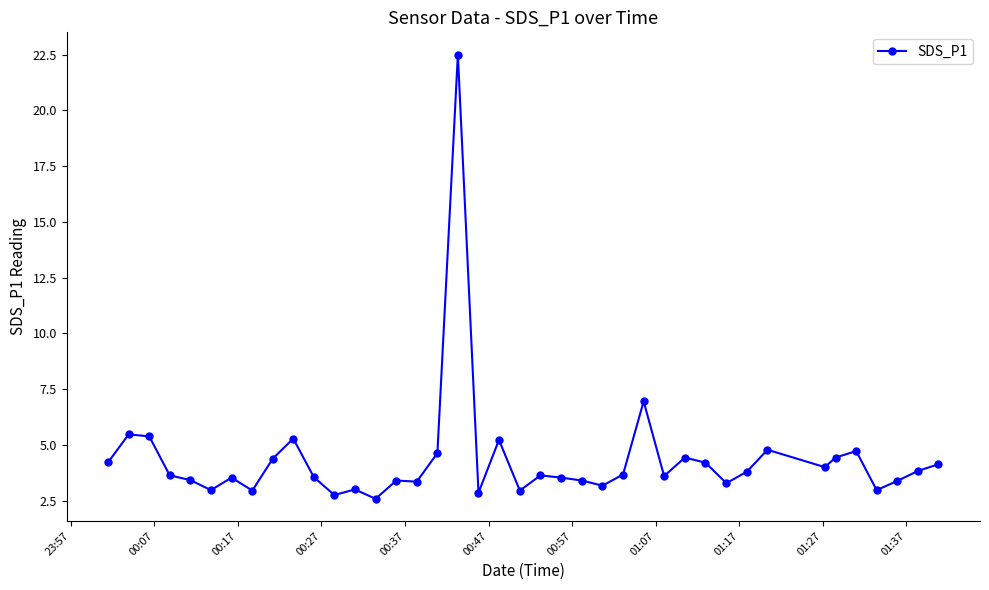

How many data points does each series have?

40